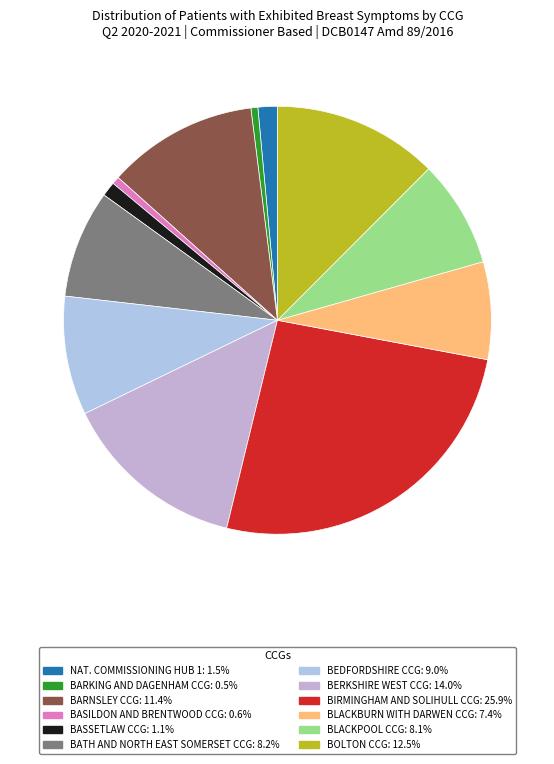

How many segments does this pie chart have?

12